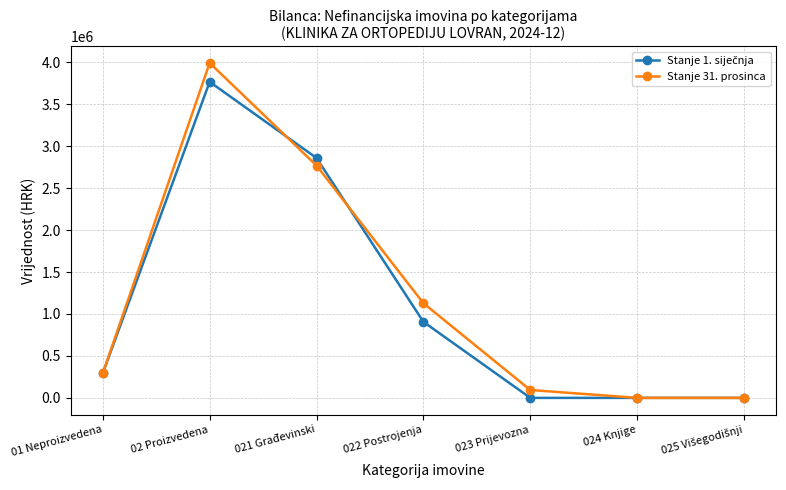

What is the label of the 2nd point from the right?

024 Knjige